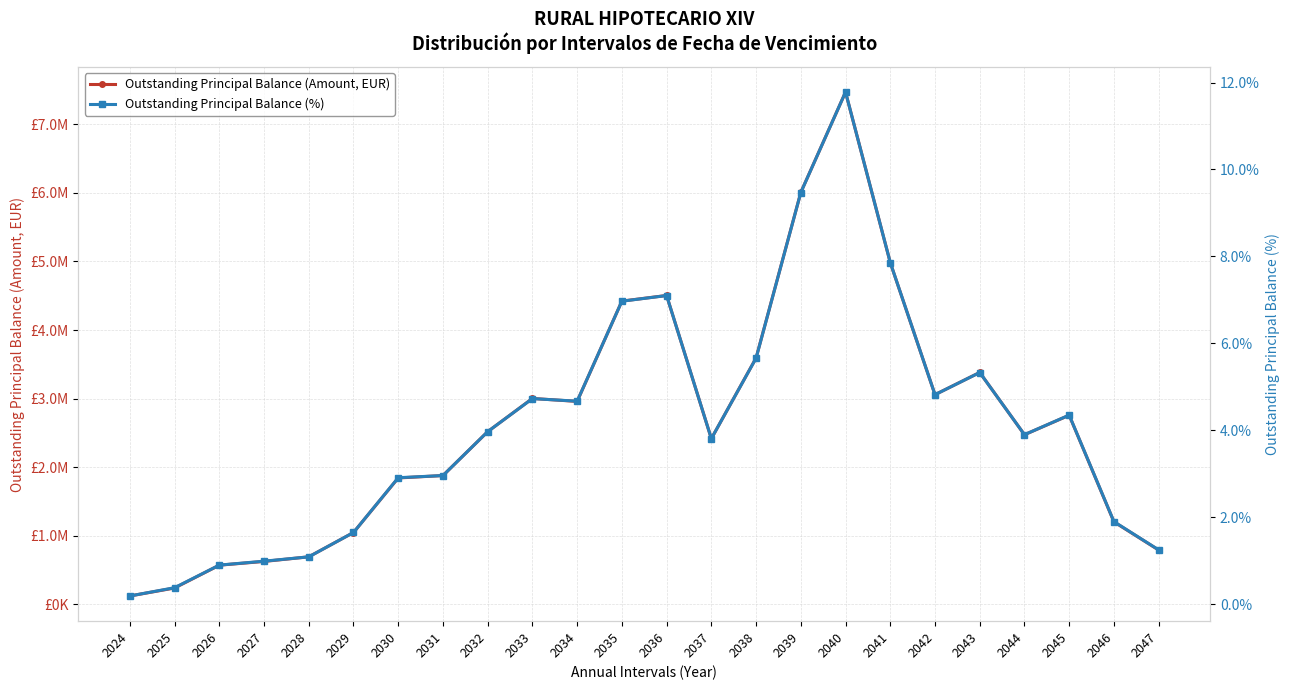

Is it true that Outstanding Principal Balance (%) equals 11.8 at 2040?

True